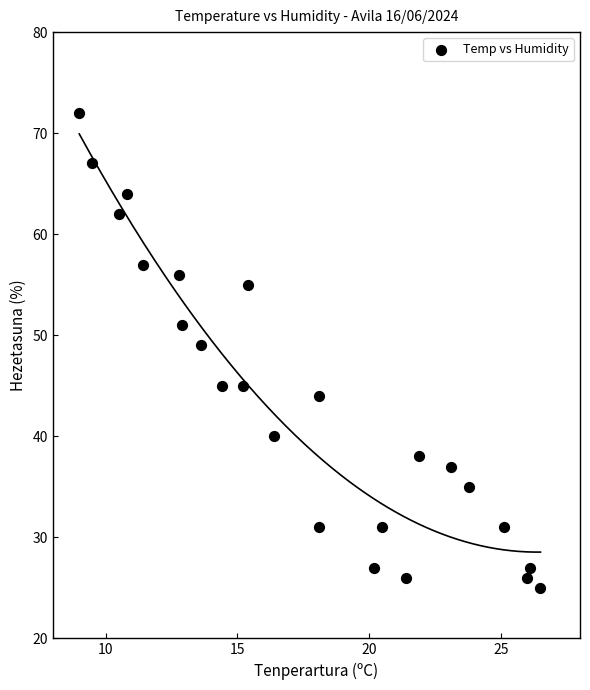

What Y value in the scatter plot is closest to 48?

49